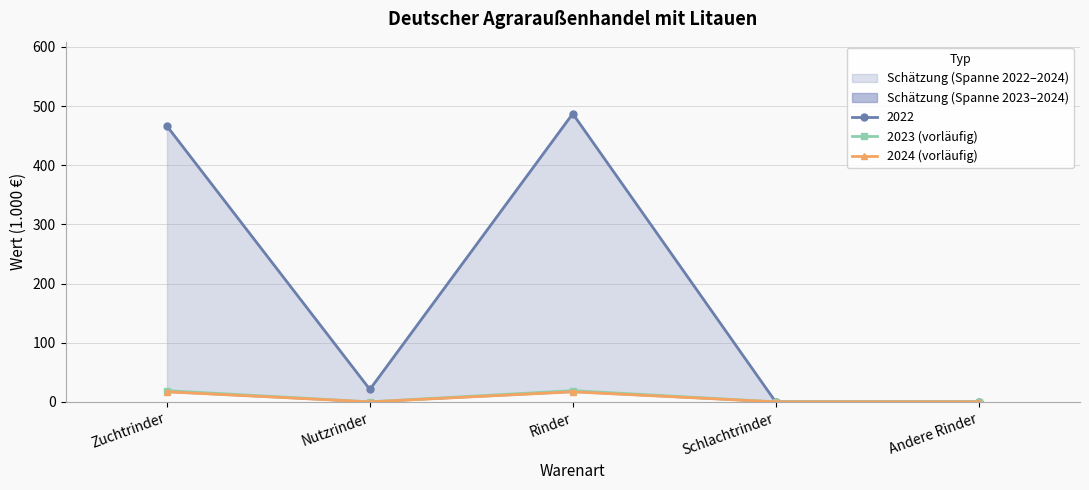

What is the maximum value for 2024 (vorläufig)?

17